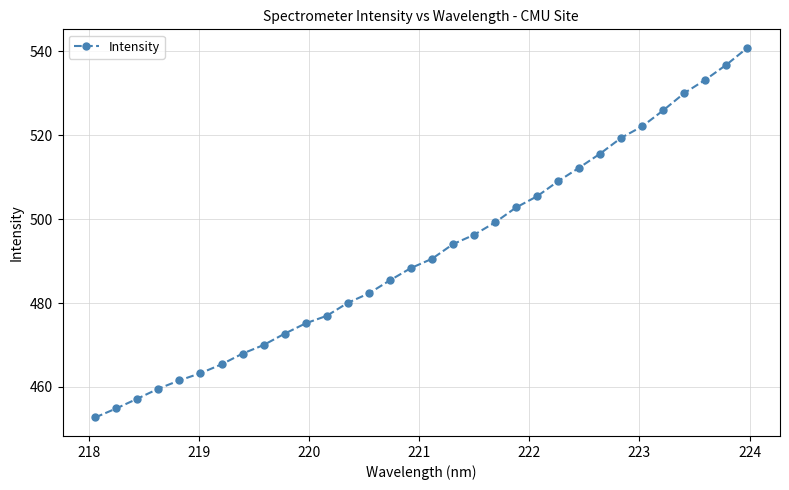

What is the sum of all values?

15746.8